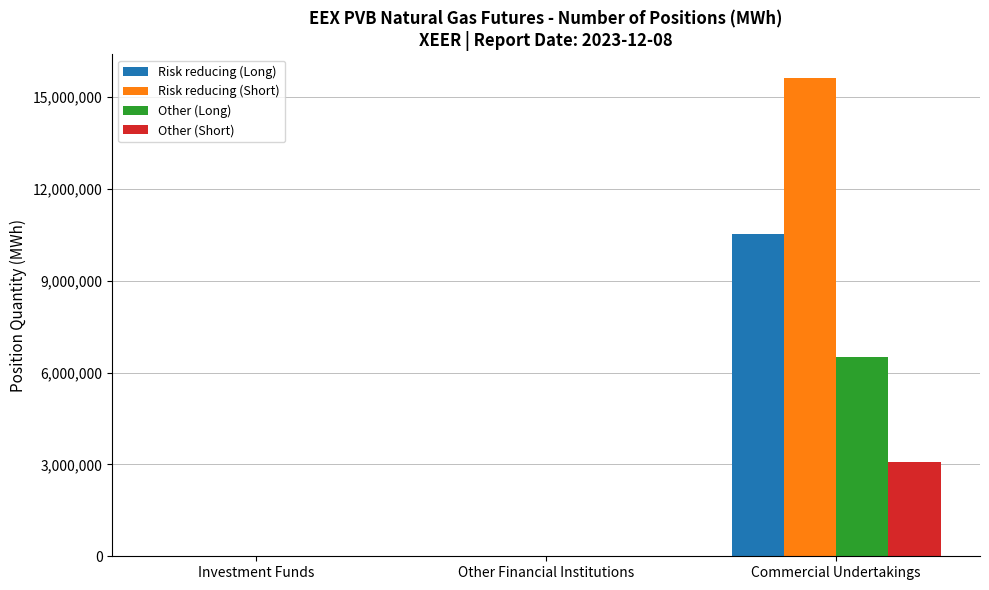

Is the value of Other (Long) at Commercial Undertakings greater than the value of Risk reducing (Short) at Other Financial Institutions?

Yes